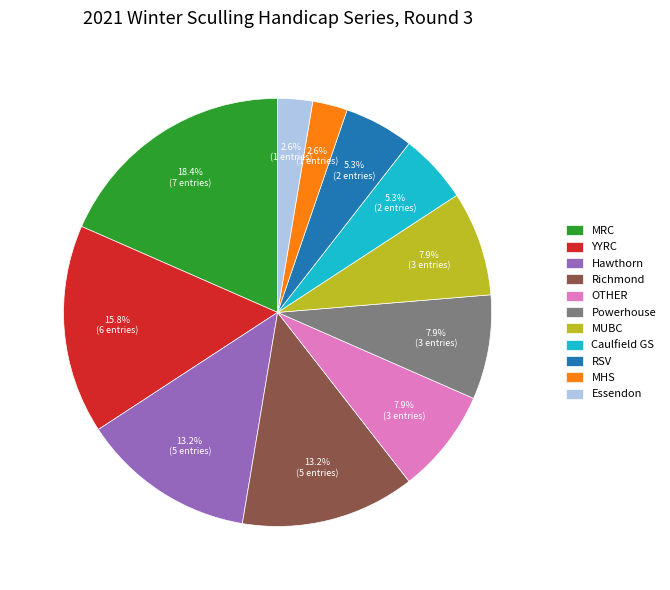

How much of the chart is everything except MHS?

97.4%